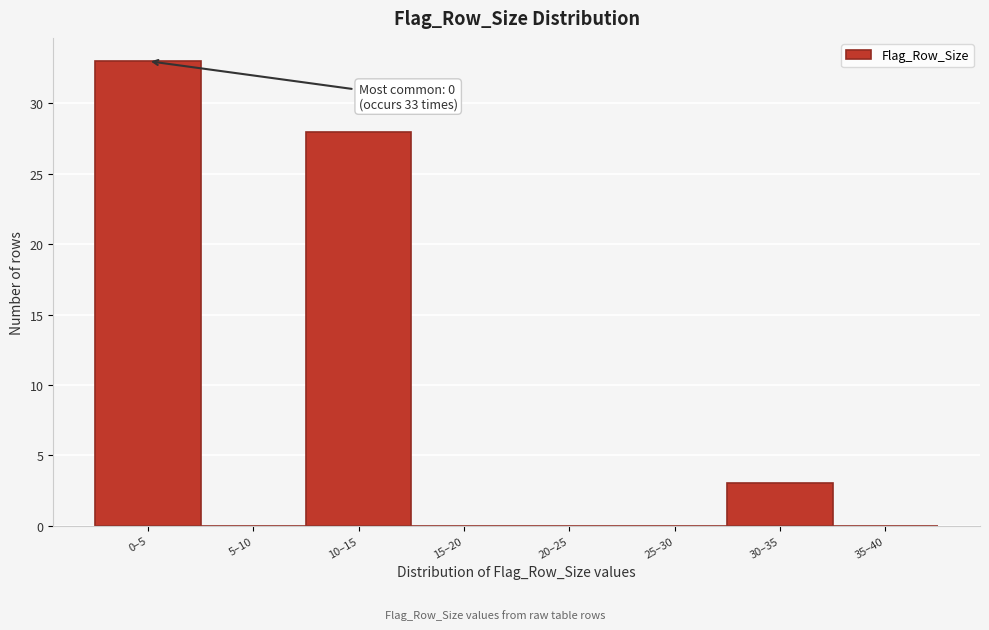

Reading left to right, transcribe all the data shown in this chart.

0–5=33	5–10=0	10–15=28	15–20=0	20–25=0	25–30=0	30–35=3	35–40=0